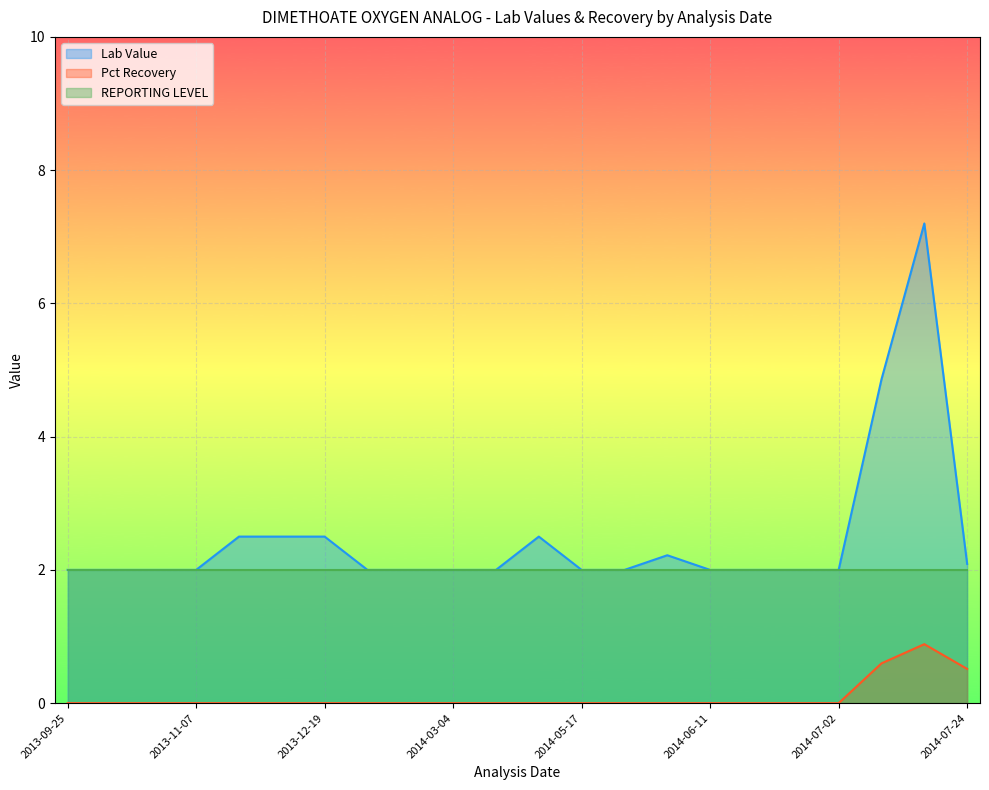

At how many categories does at least one series exceed 1?

22